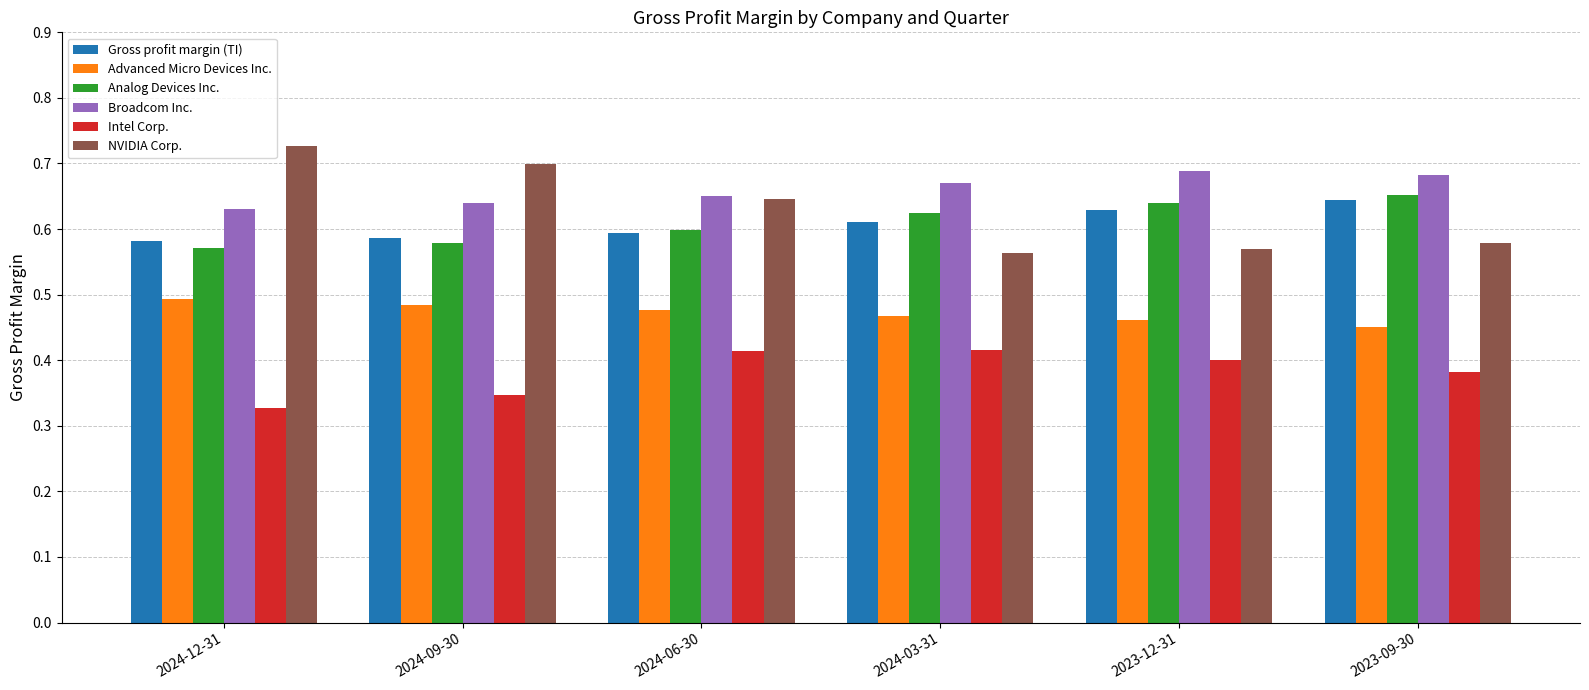

The Broadcom Inc. series shows 0.4 at 2024-03-31. True or false?

False